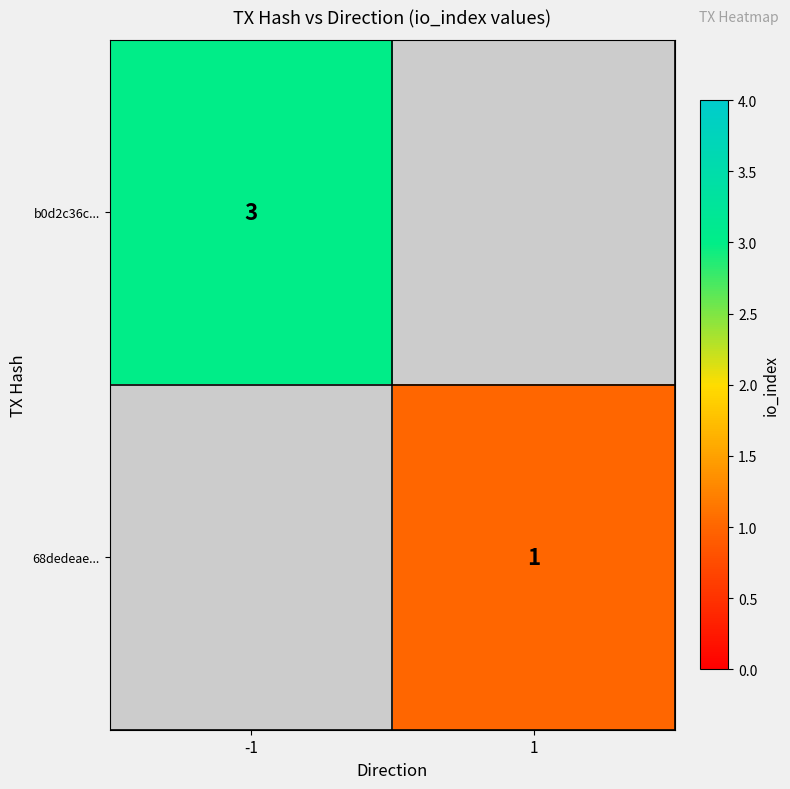

Which label corresponds to the largest value in the chart?

-1